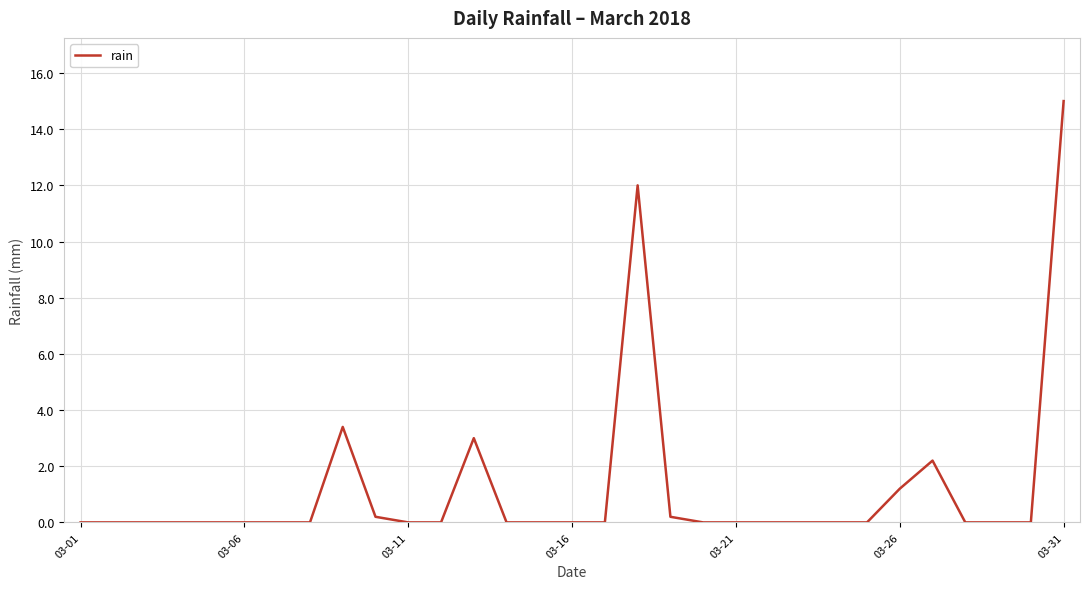

What is the difference between the maximum and minimum values?

15.0